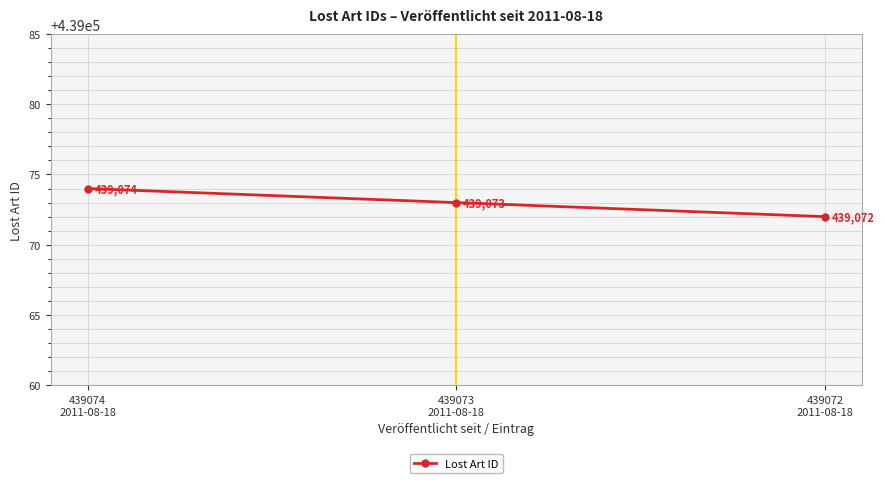

Rank the categories by value from highest to lowest.

439074
2011-08-18, 439073
2011-08-18, 439072
2011-08-18